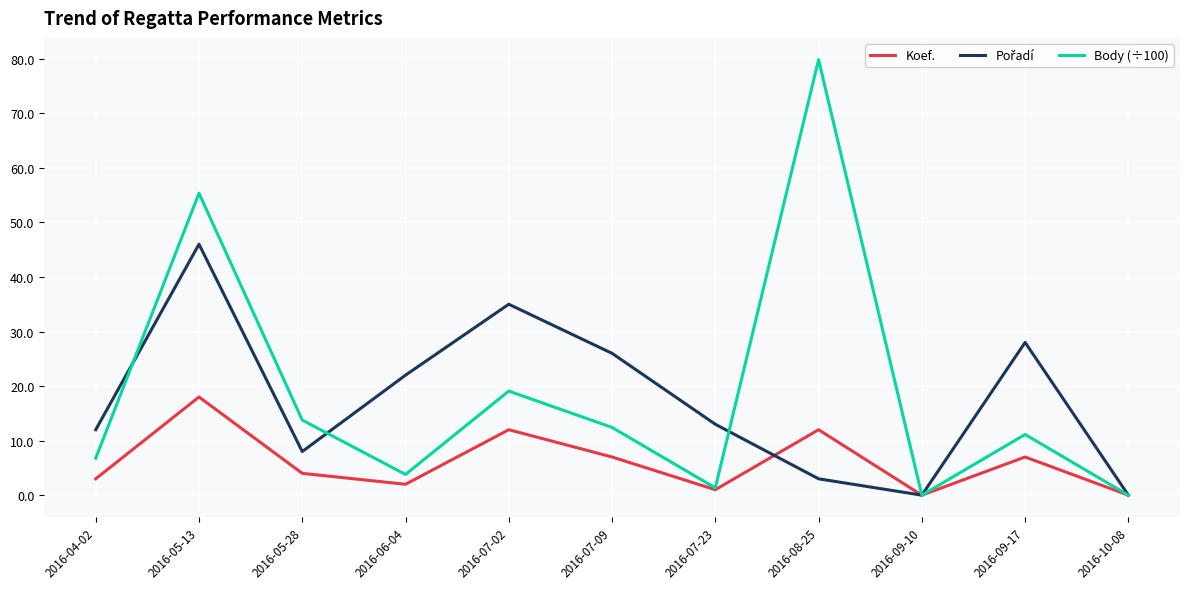

Which series has the largest total across all categories?

Body (÷100)